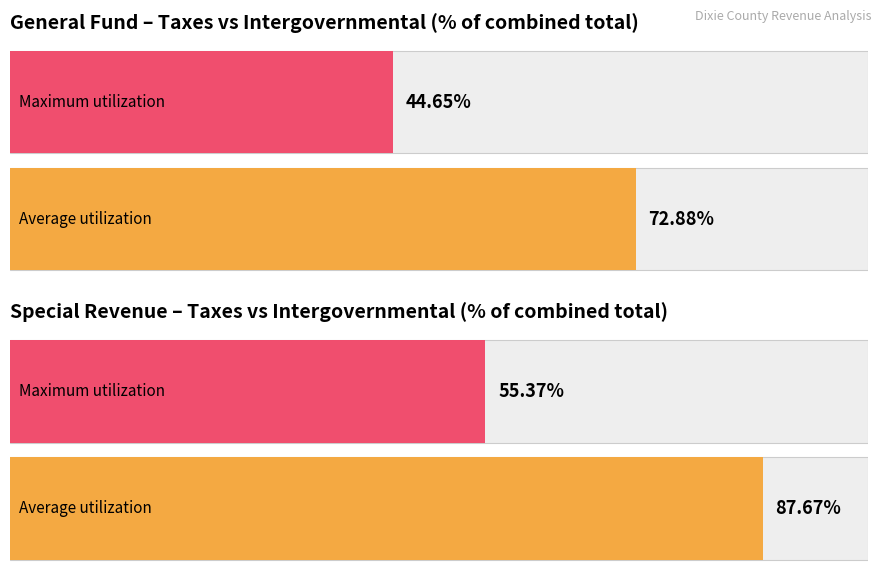

Does the chart contain any negative values?

No